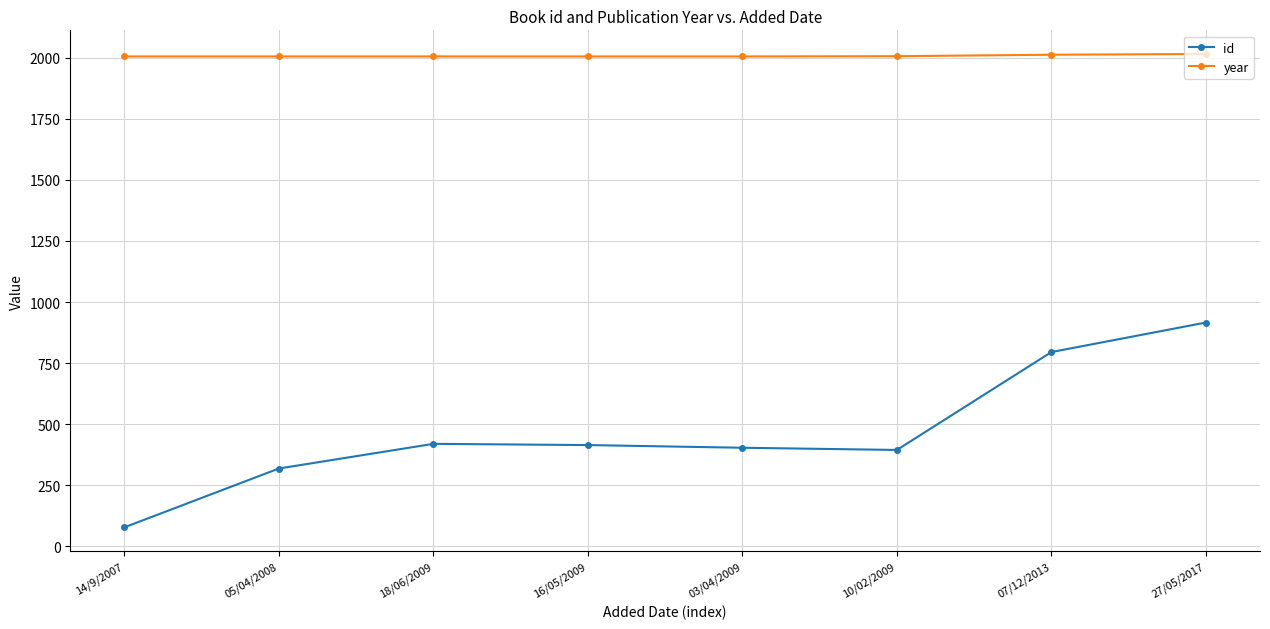

Does the chart have visible grid lines?

Yes